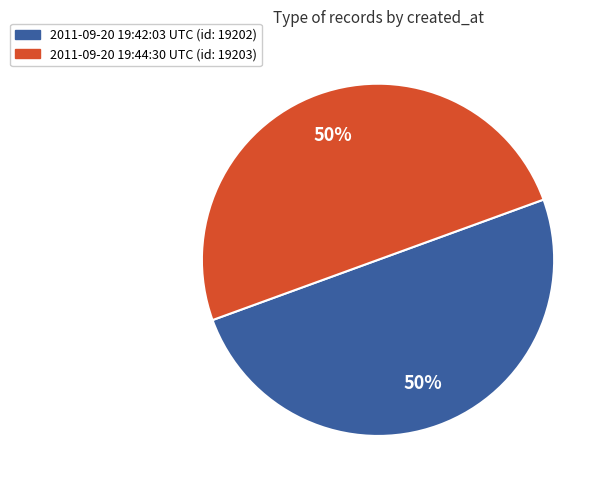

To the nearest percent, what percentage of the pie is 2011-09-20 19:42:03 UTC?

50%